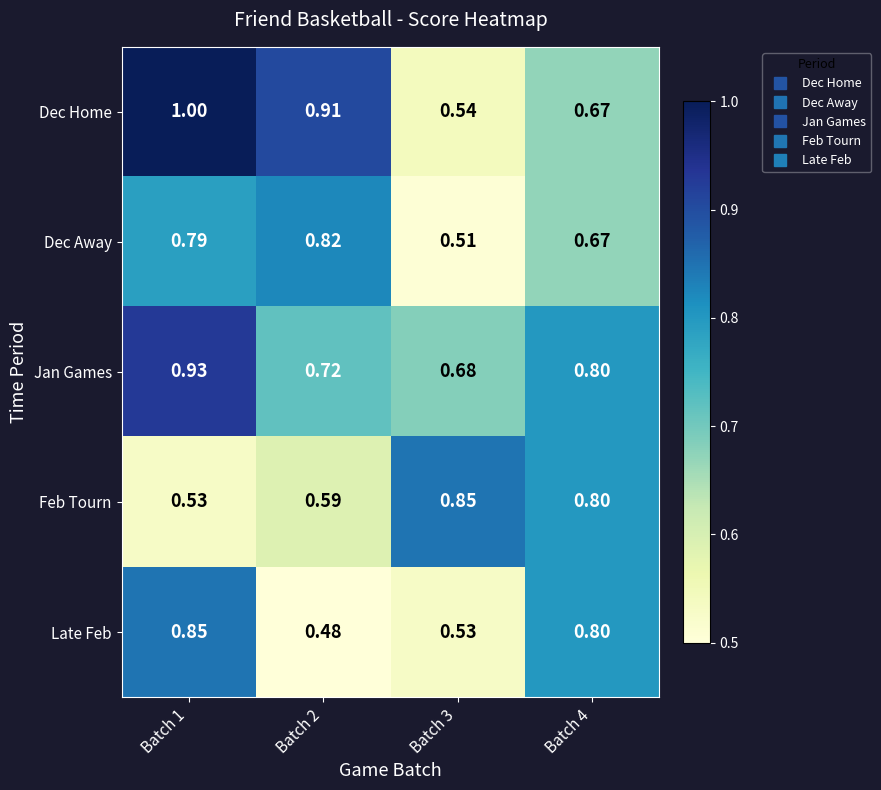

Which series changed the most between Batch 1 and Batch 2?

Late Feb